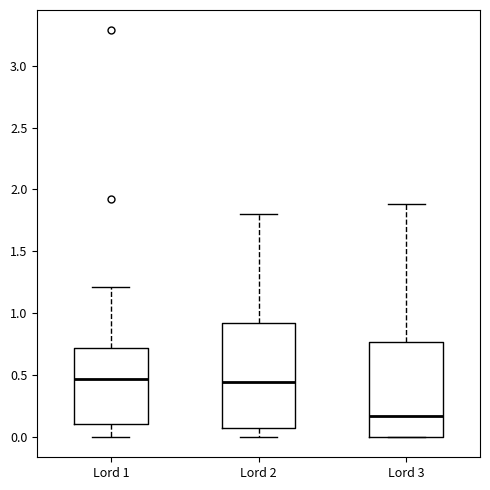

Which box is the tallest, from its lower edge to its upper edge?

Lord 2